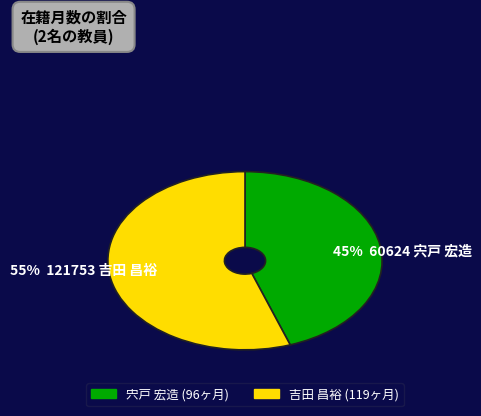

To the nearest percent, what percentage of the pie is 55% 121753 吉田 昌裕?

55%